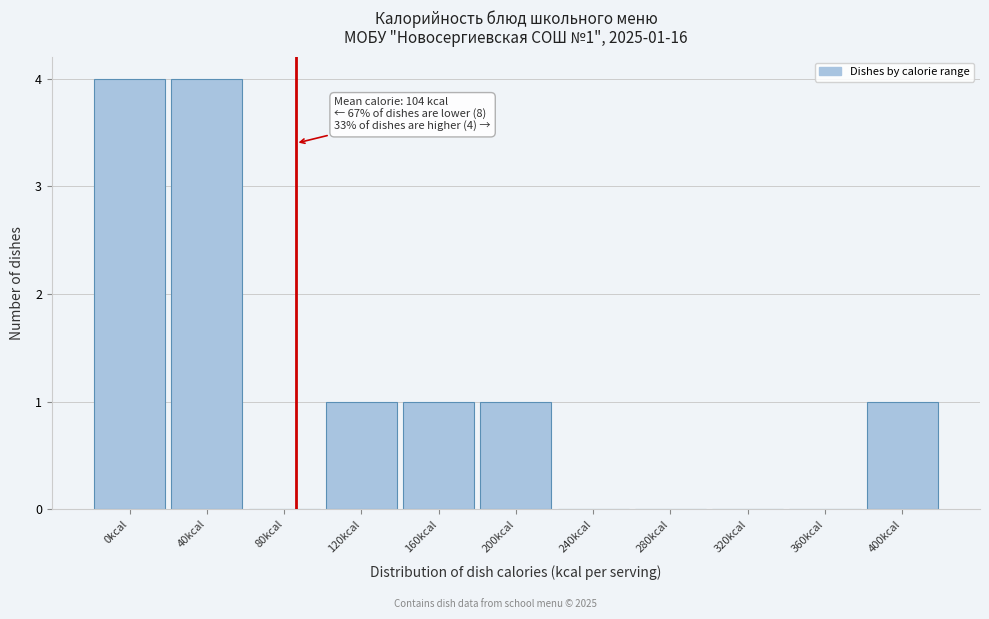

Reading left to right, extract all data points from this chart.

0kcal=4	40kcal=4	80kcal=0	120kcal=1	160kcal=1	200kcal=1	240kcal=0	280kcal=0	320kcal=0	360kcal=0	400kcal=1